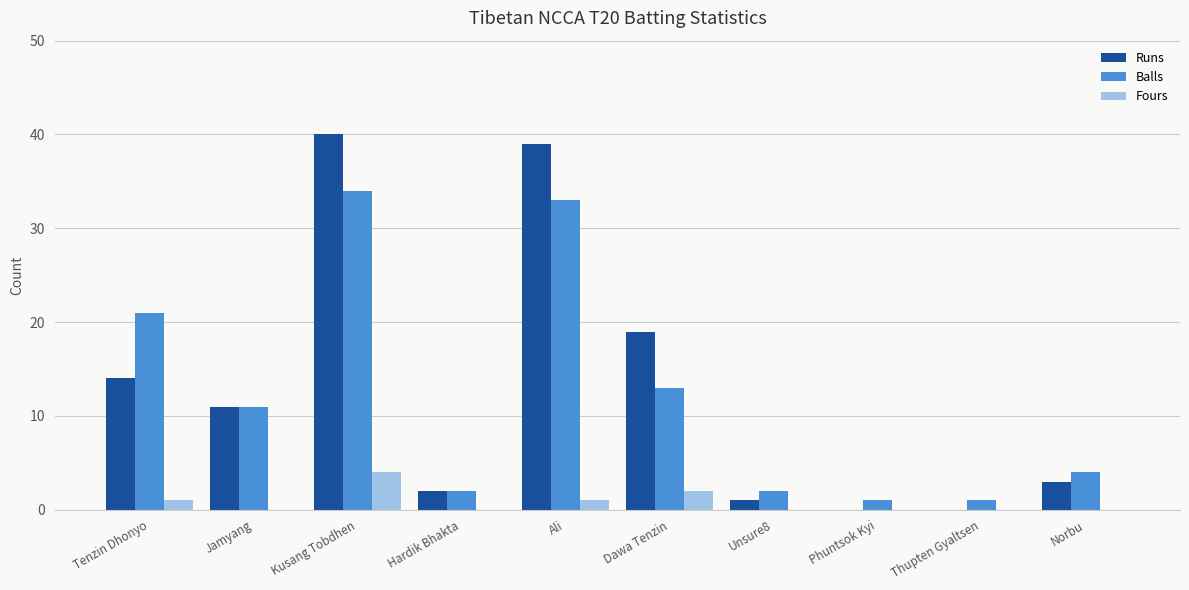

What is the sum of all Balls values?

122